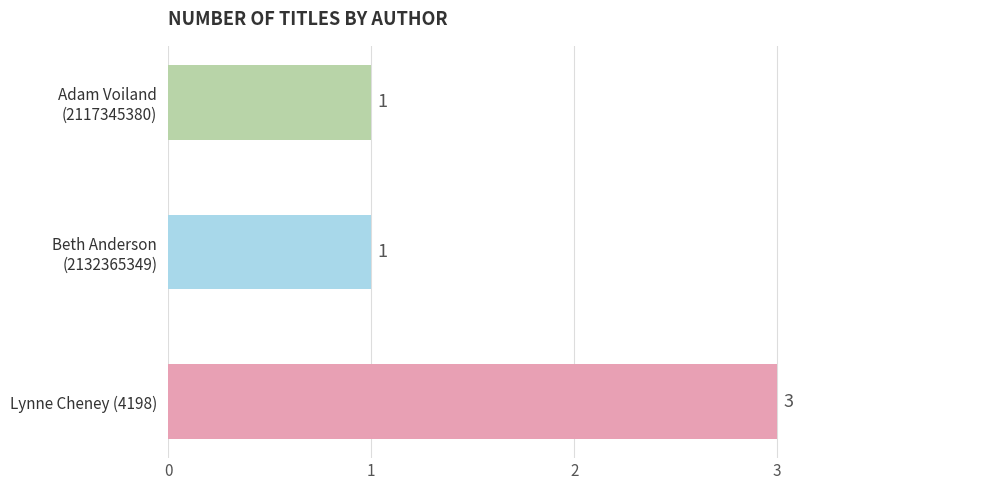

What is the sum of all values?

5